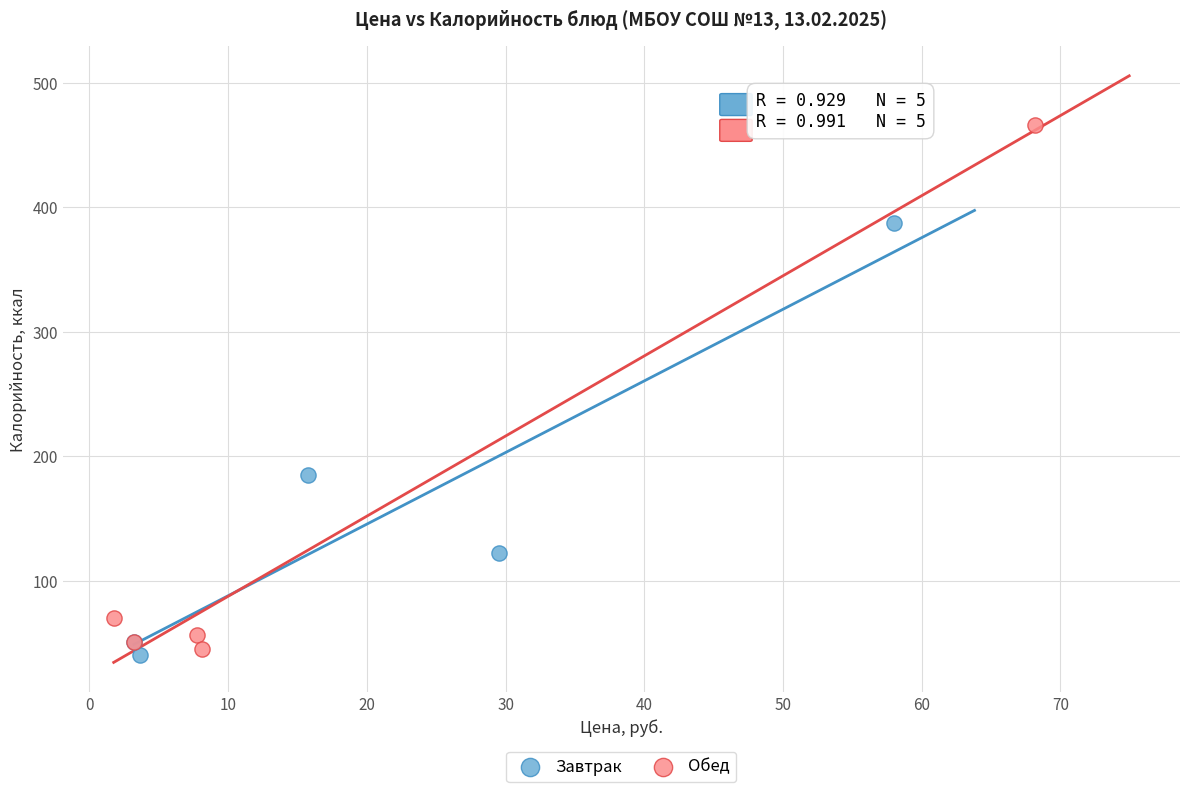

Which series reaches the maximum Y coordinate?

Обед